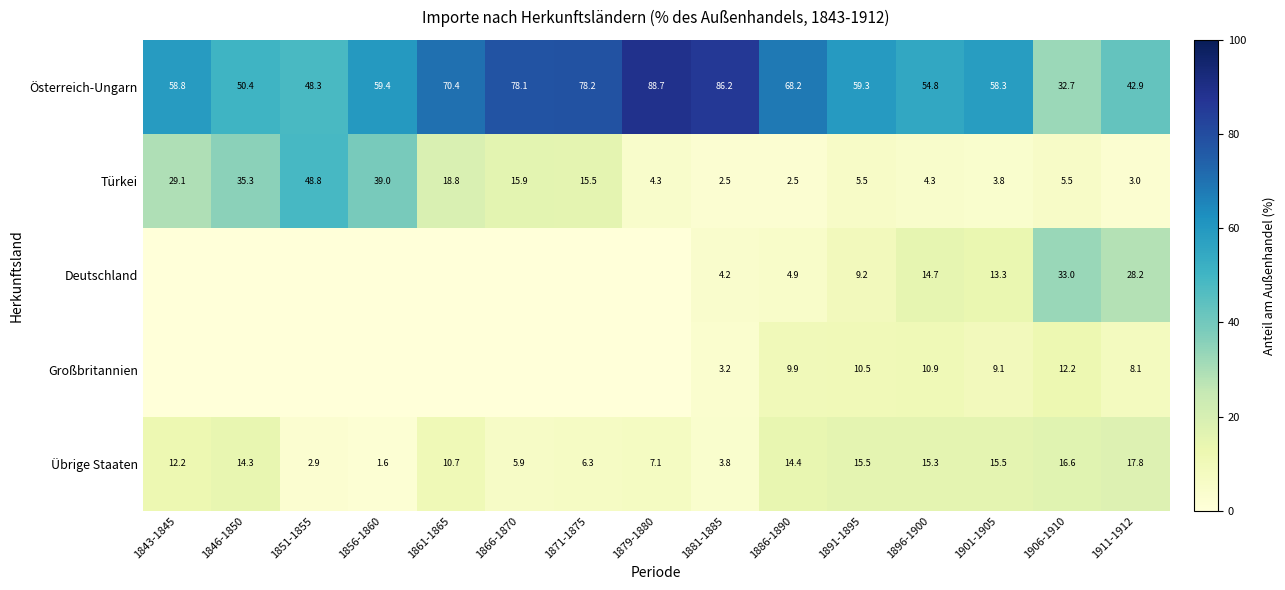

What is the maximum value for Österreich-Ungarn?

88.7